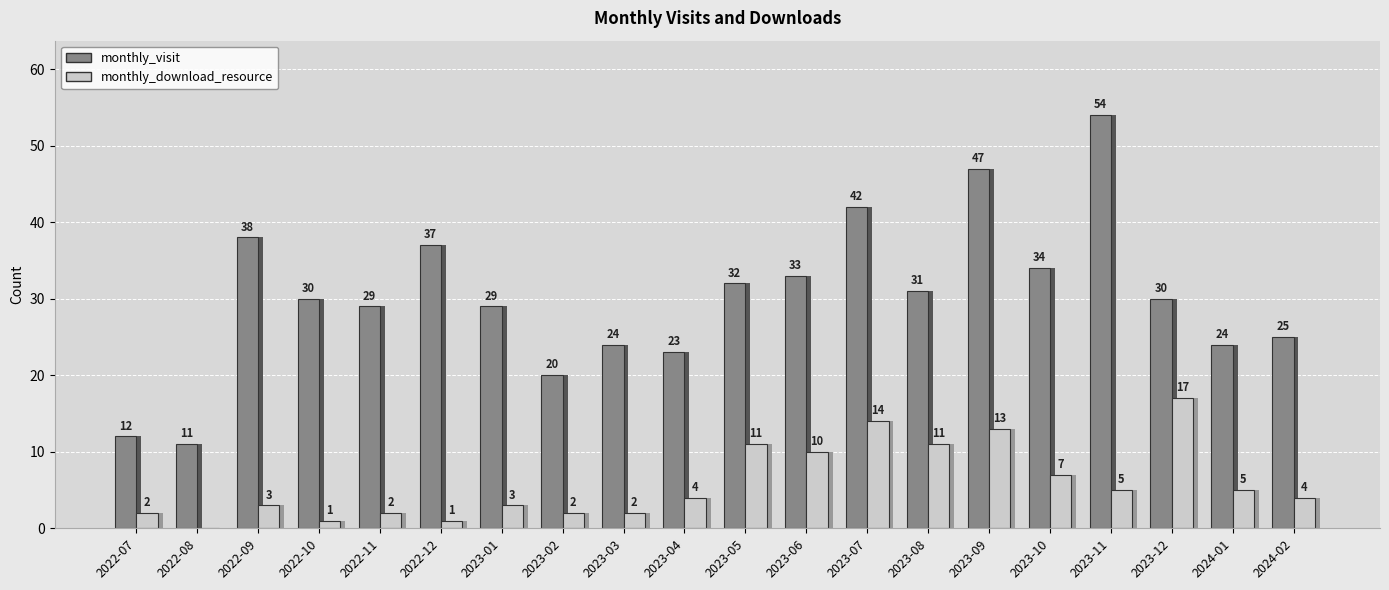

Reading left to right, what are all the values shown in this chart?

monthly_visit: 2022-07=12	2022-08=11	2022-09=38	2022-10=30	2022-11=29	2022-12=37	2023-01=29	2023-02=20	2023-03=24	2023-04=23	2023-05=32	2023-06=33	2023-07=42	2023-08=31	2023-09=47	2023-10=34	2023-11=54	2023-12=30	2024-01=24	2024-02=25
monthly_download_resource: 2022-07=2	2022-08=0	2022-09=3	2022-10=1	2022-11=2	2022-12=1	2023-01=3	2023-02=2	2023-03=2	2023-04=4	2023-05=11	2023-06=10	2023-07=14	2023-08=11	2023-09=13	2023-10=7	2023-11=5	2023-12=17	2024-01=5	2024-02=4